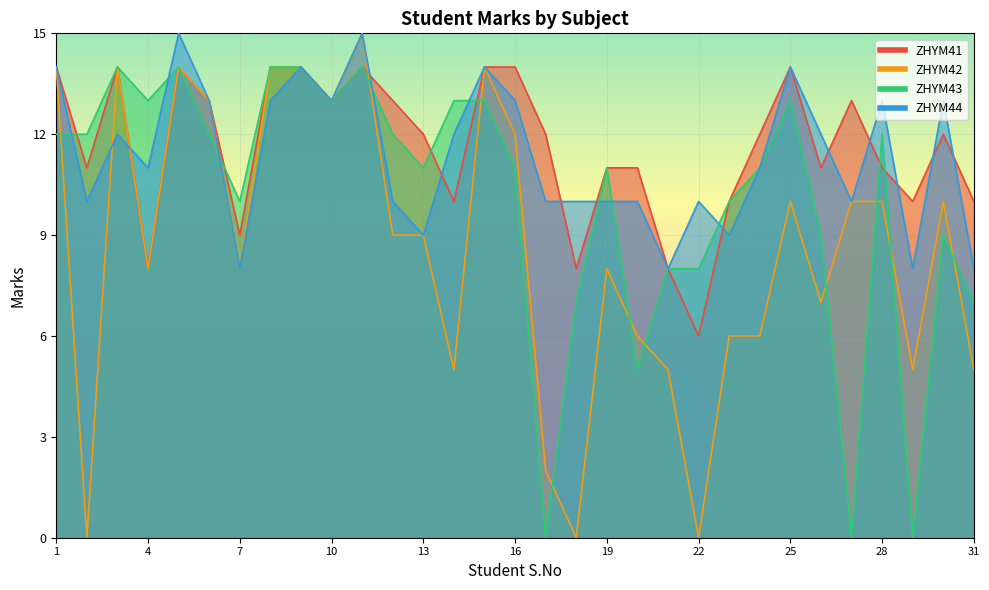

Where is the first local maximum for ZHYM42?

3